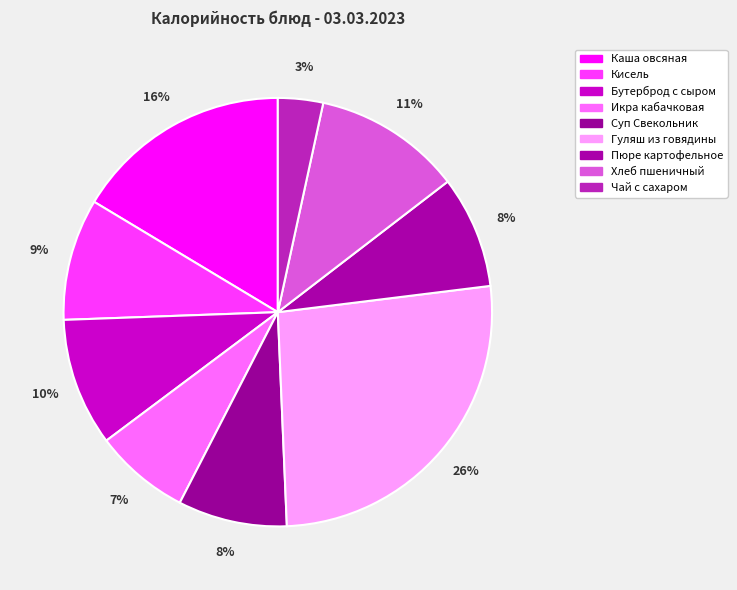

Count the number of slices in the pie.

9